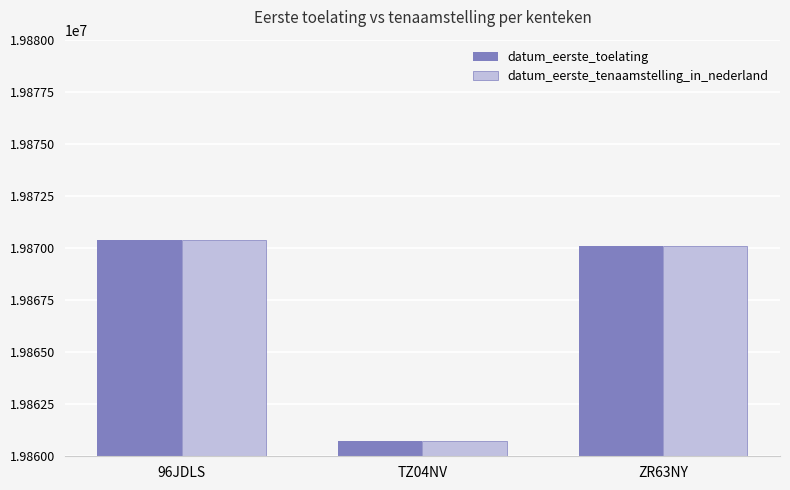

How many bars are there in each group?

2